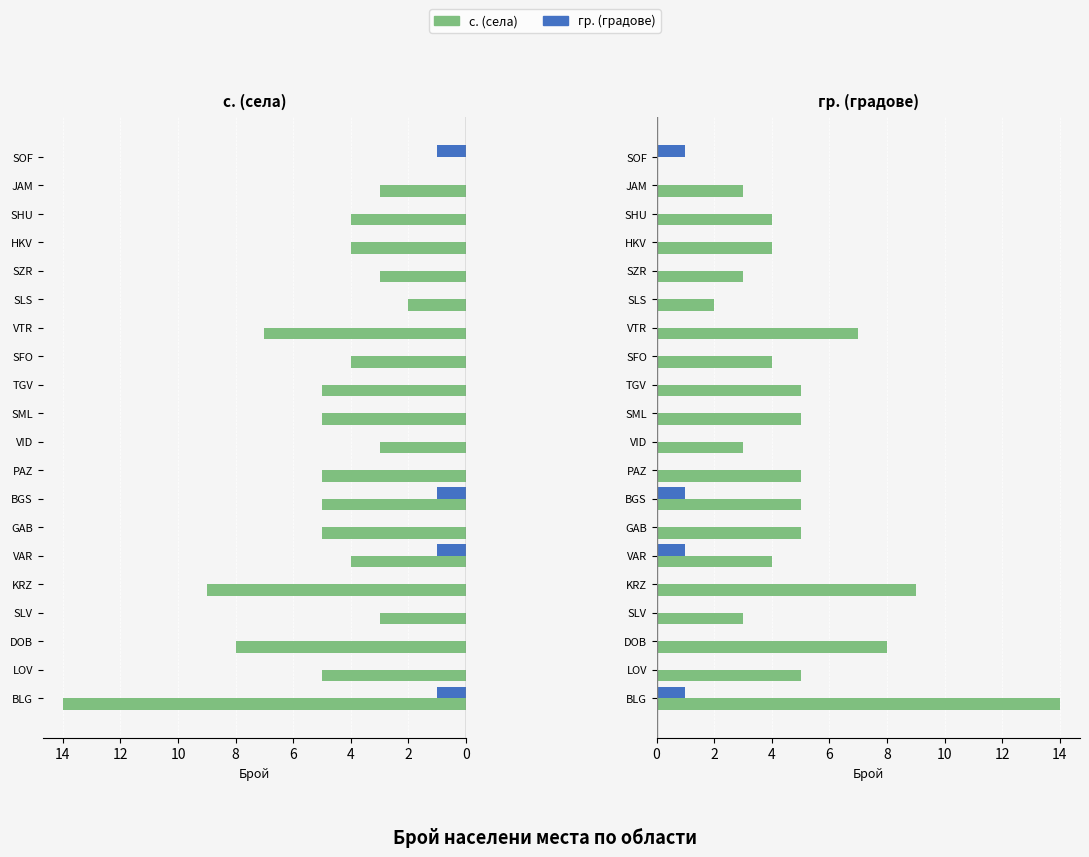

Reading left to right, extract all data points from this chart.

с.: 14	5	8	3	9	4	5	5	5	3	5	5	4	7	2	3	4	4	3	0
гр.: 1	0	0	0	0	1	0	1	0	0	0	0	0	0	0	0	0	0	0	1